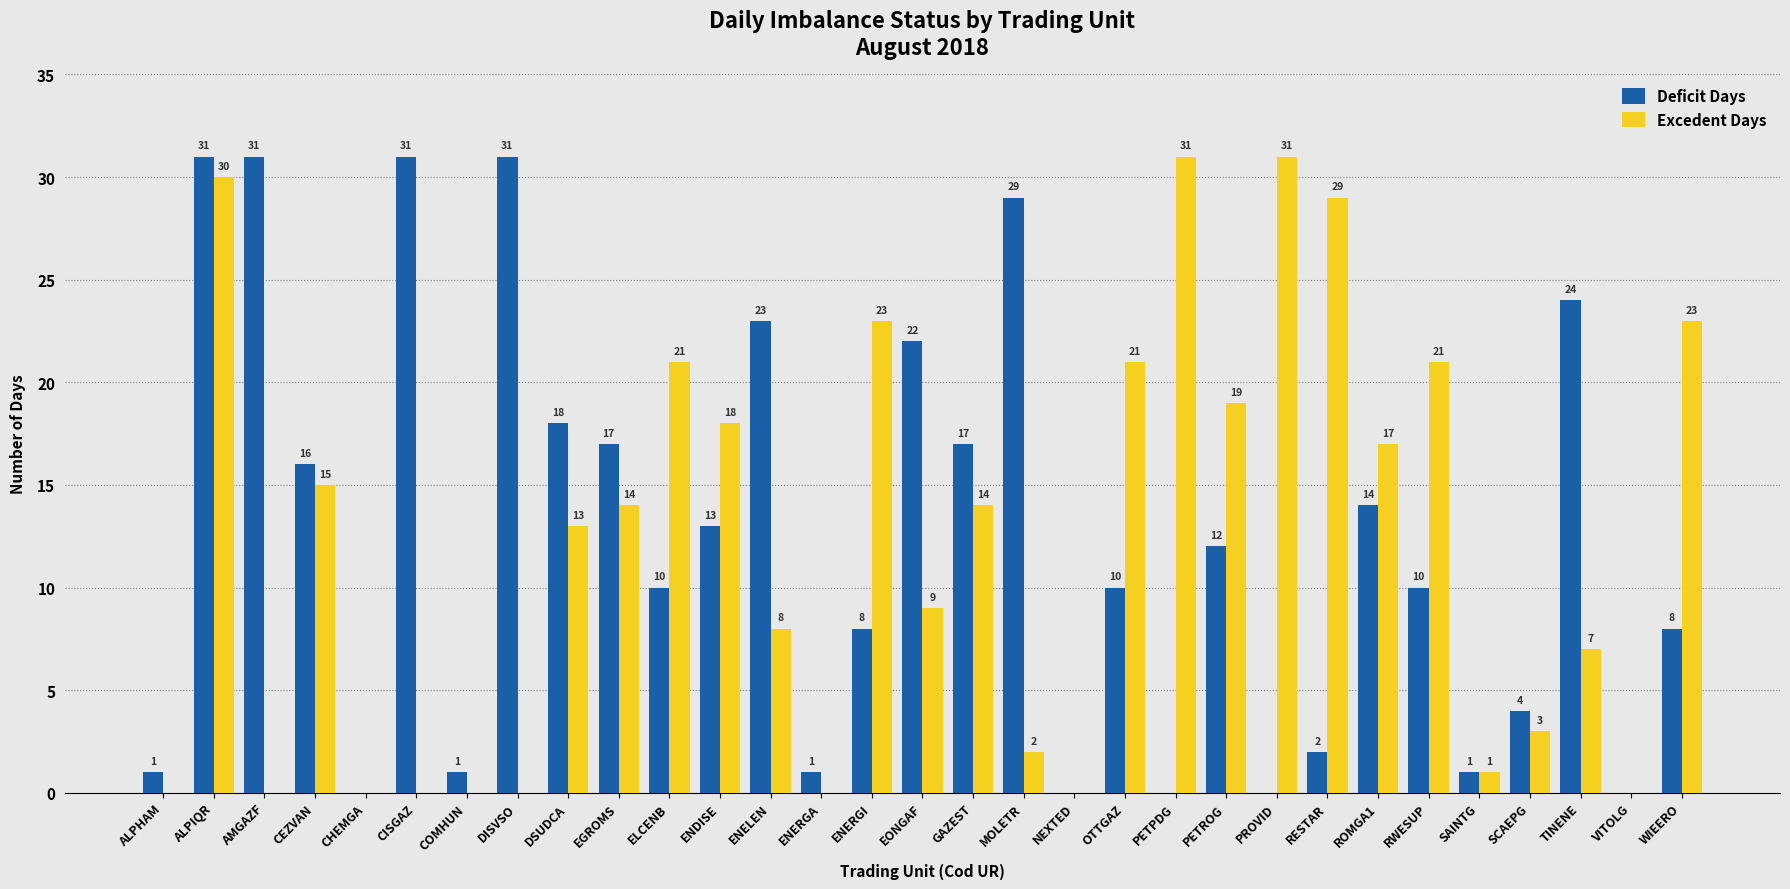

How many groups of bars are there?

31